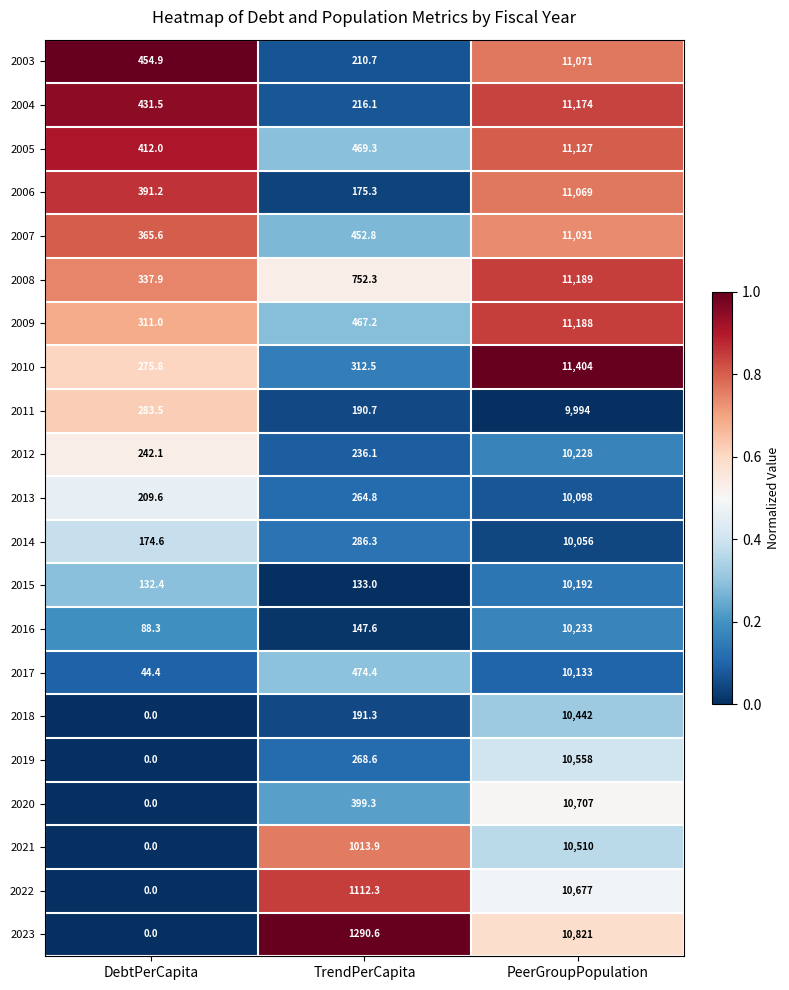

At which category is the sum across all series the highest?

PeerGroupPopulation